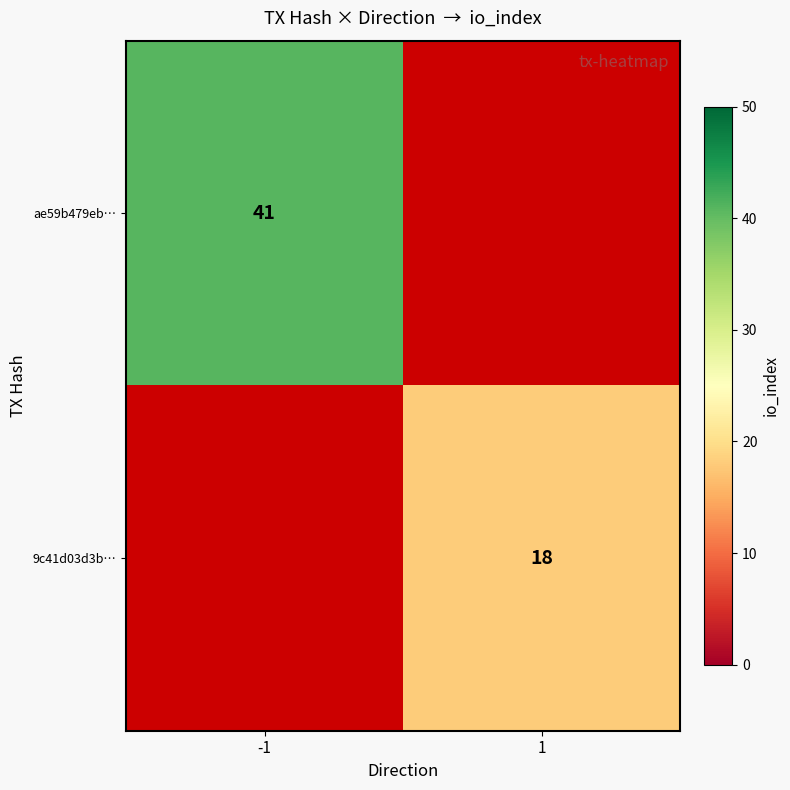

Is it true that 9c41d03d3b… equals 8 at 1?

False